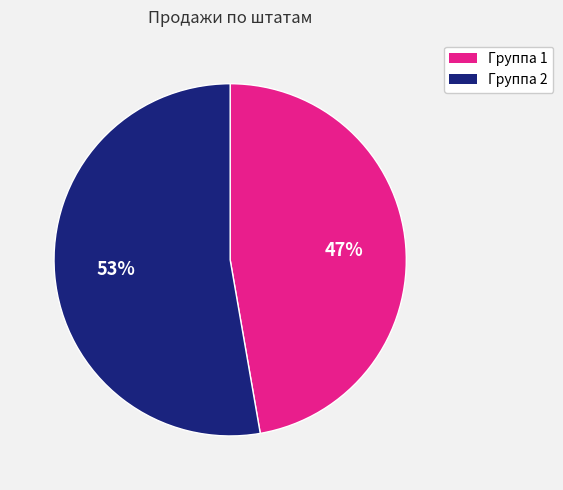

Is there a majority slice in this chart?

Yes